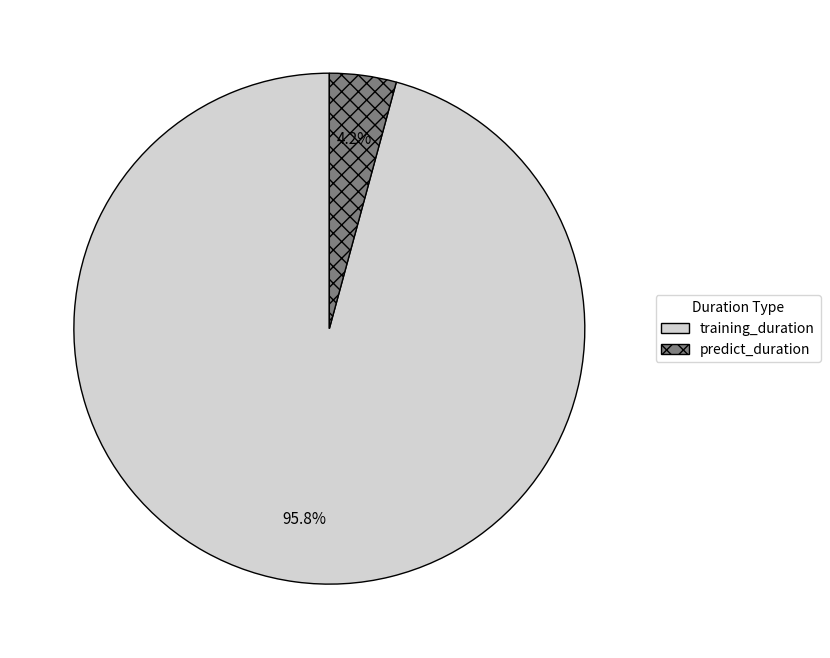

How many slices are in this pie chart?

2